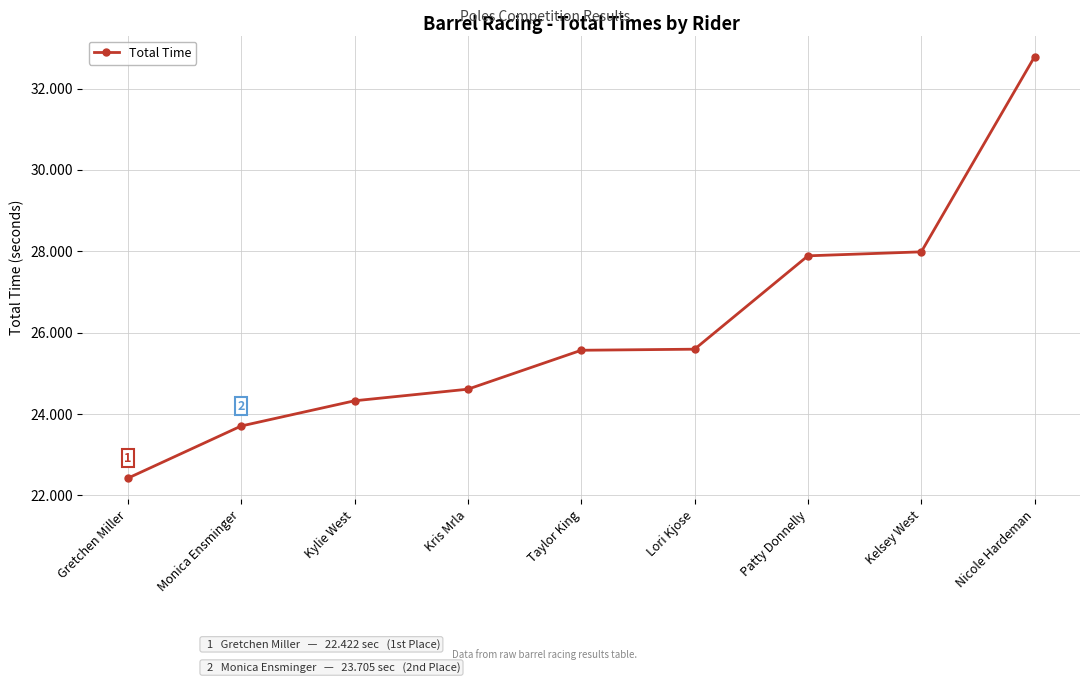

Which has a higher value, Kylie West or Monica Ensminger?

Kylie West